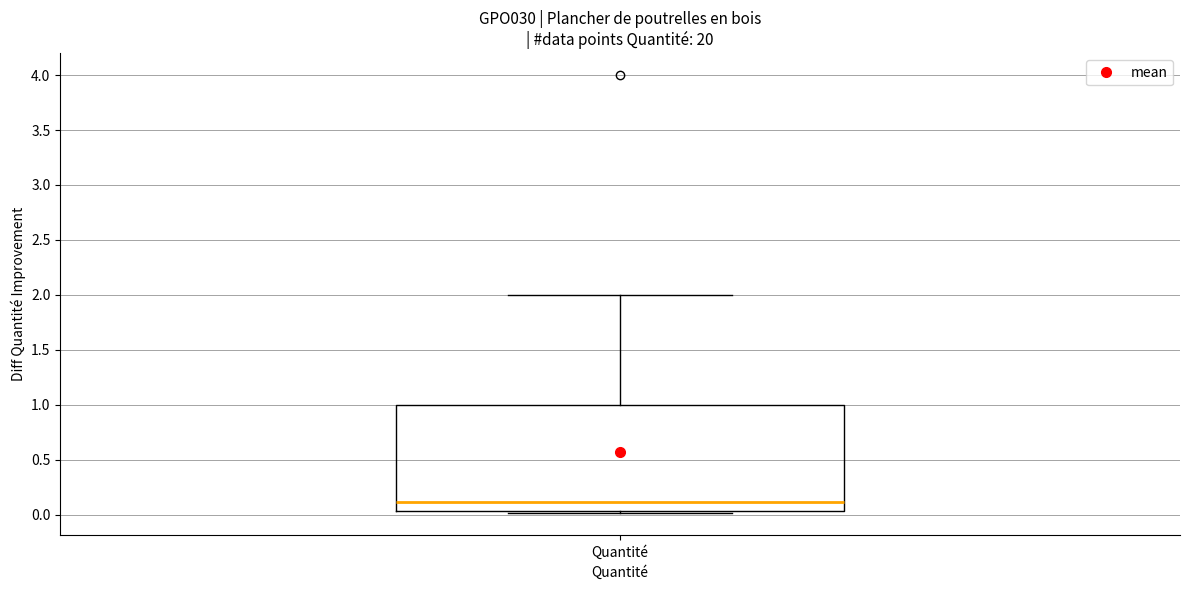

Where does the upper whisker of the box for Quantité end on the y-axis? The values are not printed on the chart, so give them approximately, as read against the axis.

2.00